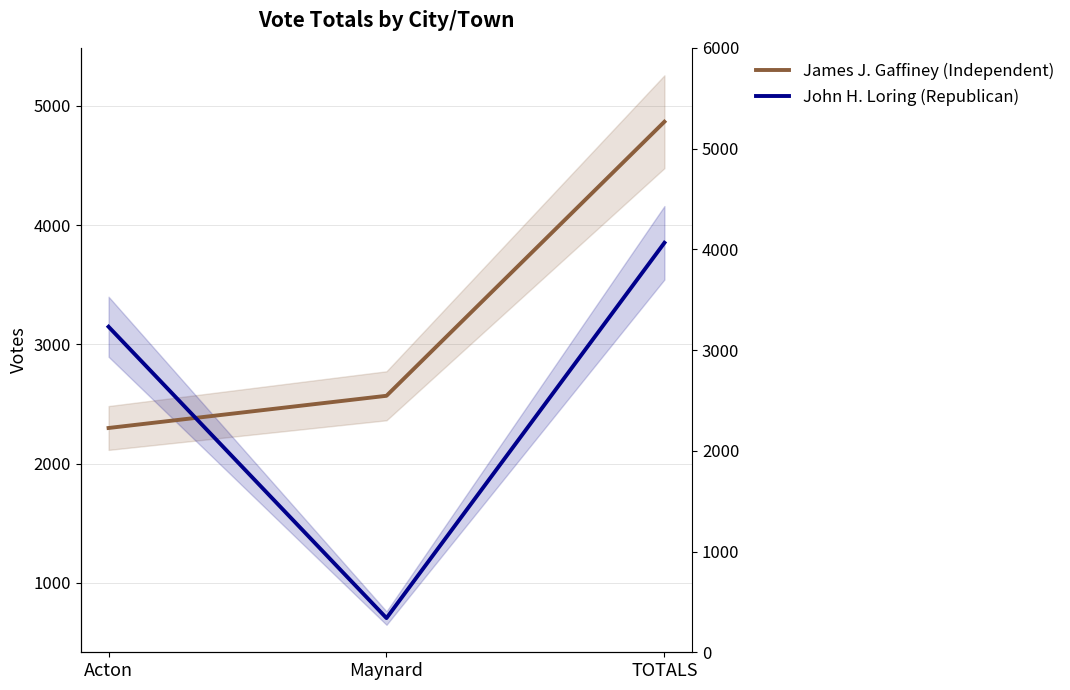

What is the value of the James J. Gaffiney (Independent) point at the 2nd from the left?

2568